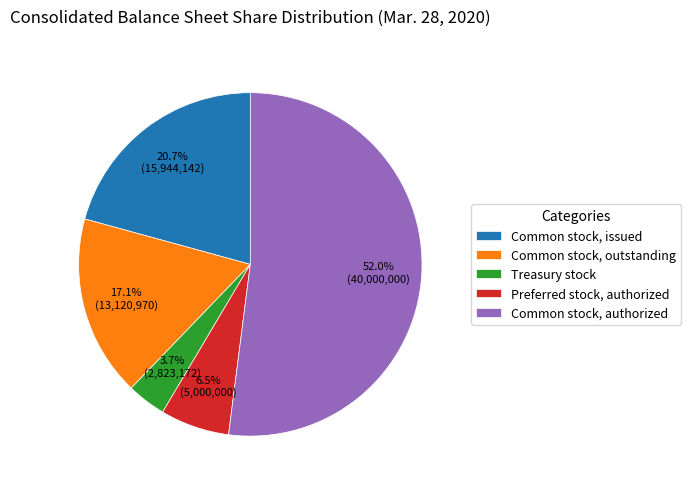

Between Treasury stock and Common stock, outstanding, which is larger?

Common stock, outstanding